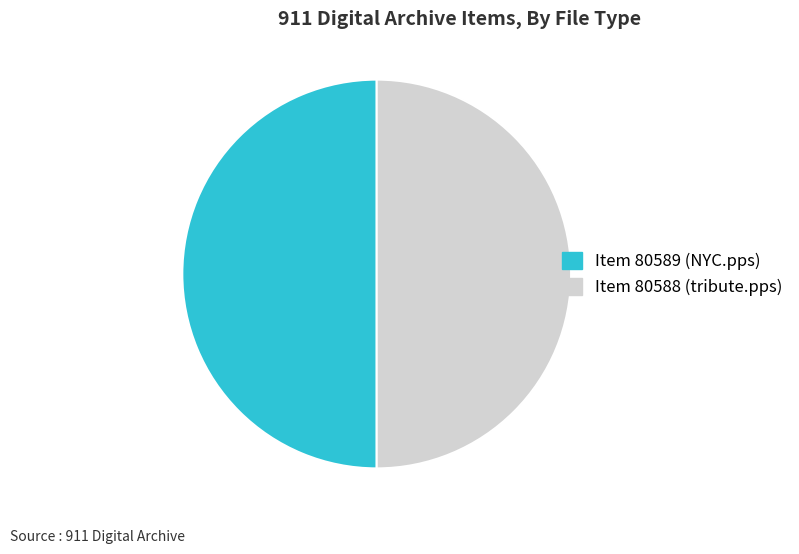

Approximately how many times larger is the value at Item 80588 (tribute.pps) compared to Item 80589 (NYC.pps)?

1.0